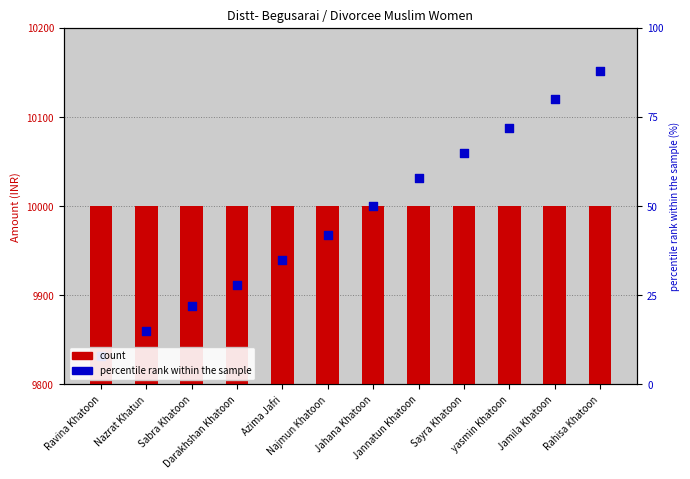

Which series contains the lowest Y value?

percentile rank within the sample